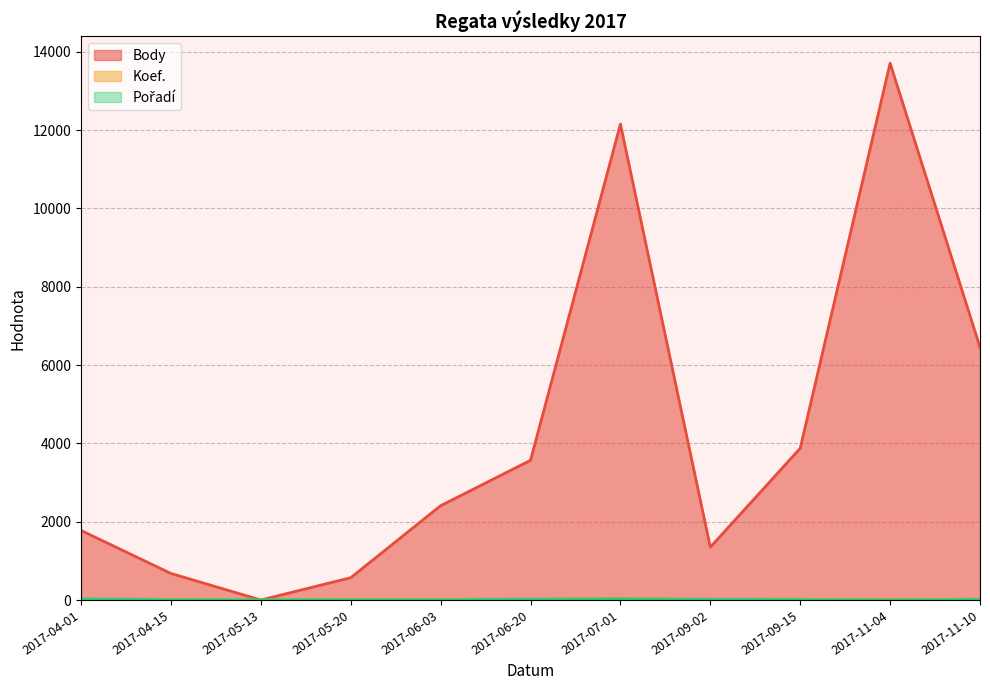

Between 2017-11-10 and 2017-11-04, which is larger?

2017-11-04